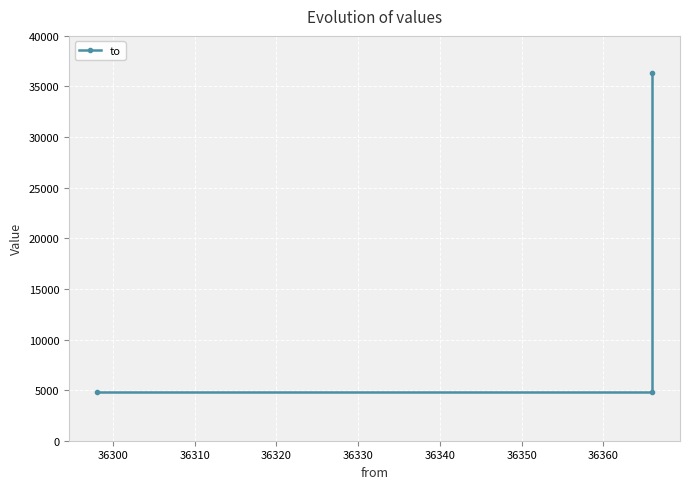

Reading right to left, list all the values displayed in this chart.

36298	4801	4801